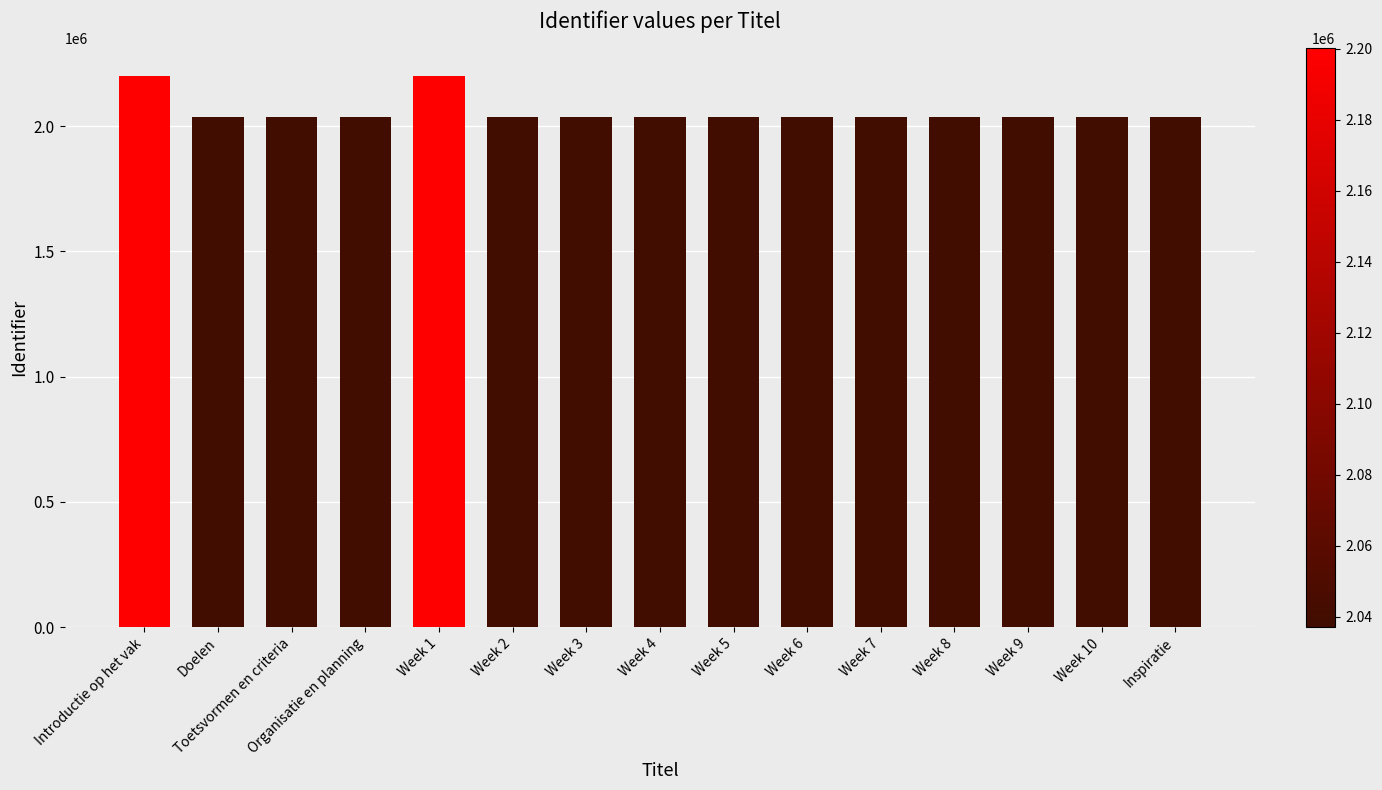

What is the label of the 8th bar from the left?

Week 4